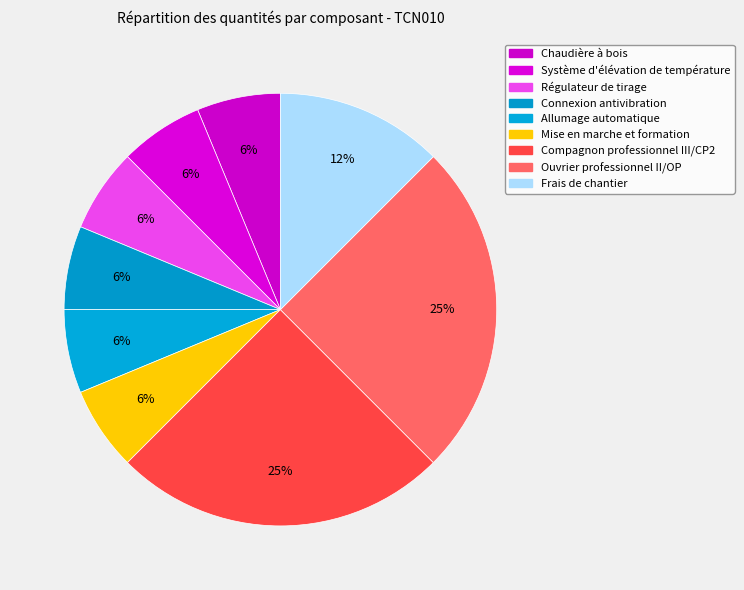

Rank the categories by value from highest to lowest.

Compagnon professionnel III/CP2, Ouvrier professionnel II/OP, Frais de chantier, Chaudière à bois, Système d'élévation de température, Régulateur de tirage, Connexion antivibration, Allumage automatique, Mise en marche et formation